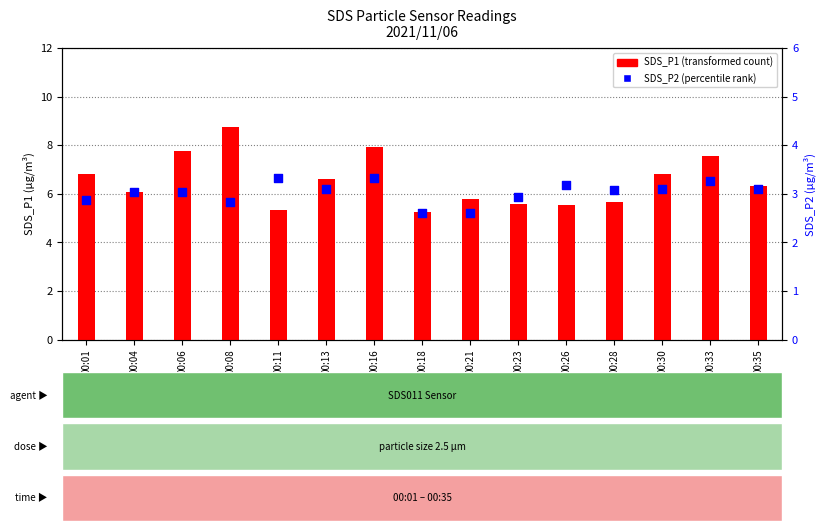

What are all the series names shown in the legend?

SDS_P1, SDS_P2